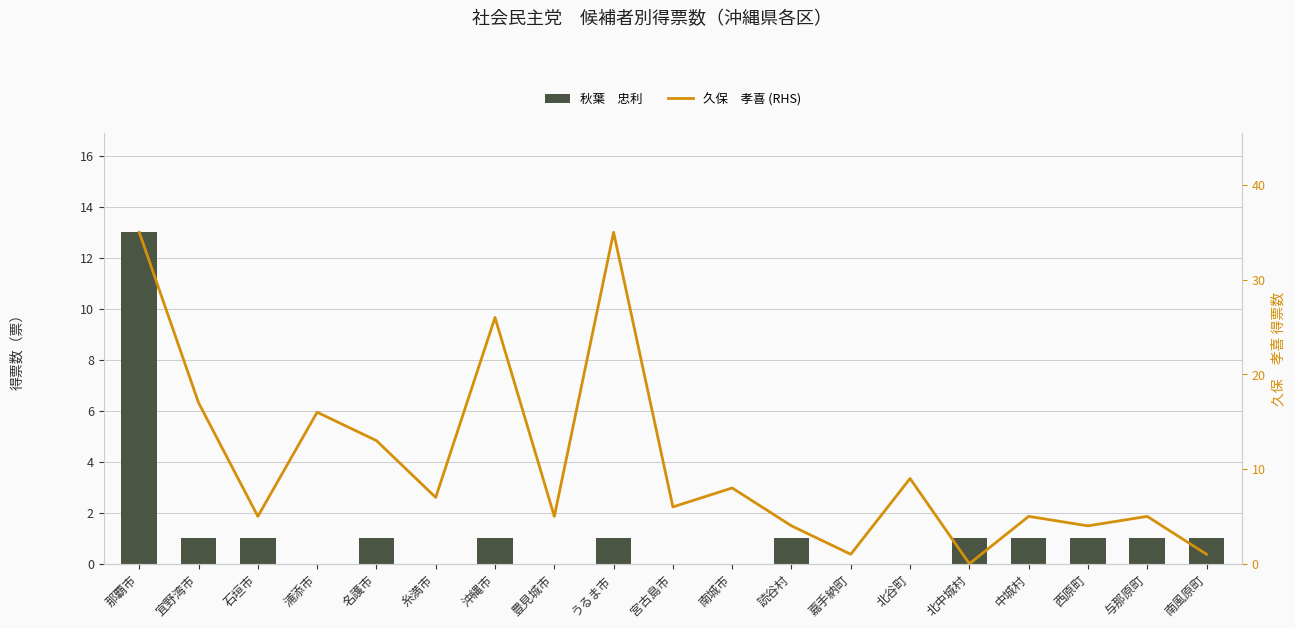

What position from the left is 名護市?

5